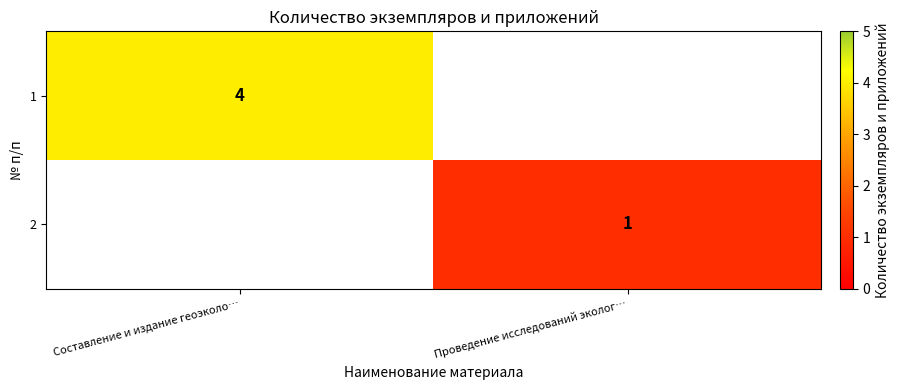

True or false: 2 has a value of 1 at Проведение исследований эколог….

True